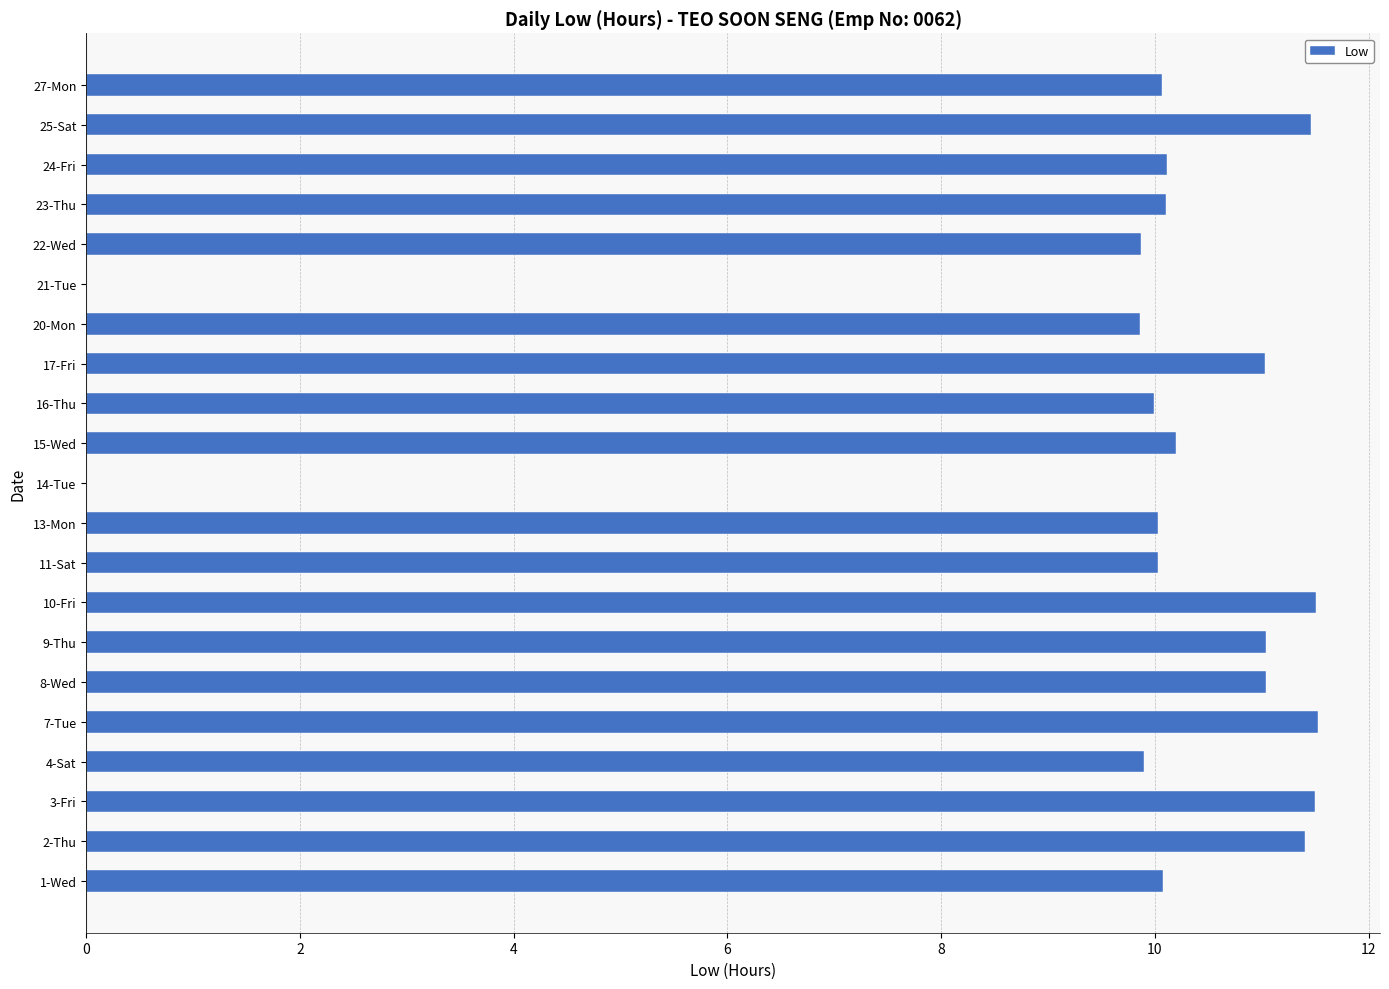

What is the greatest value displayed?

11.5